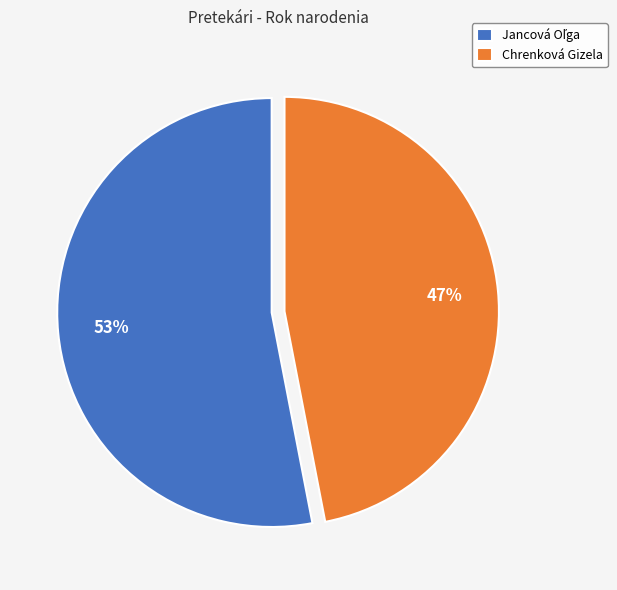

Is there any slice that represents more than half of the pie?

Yes